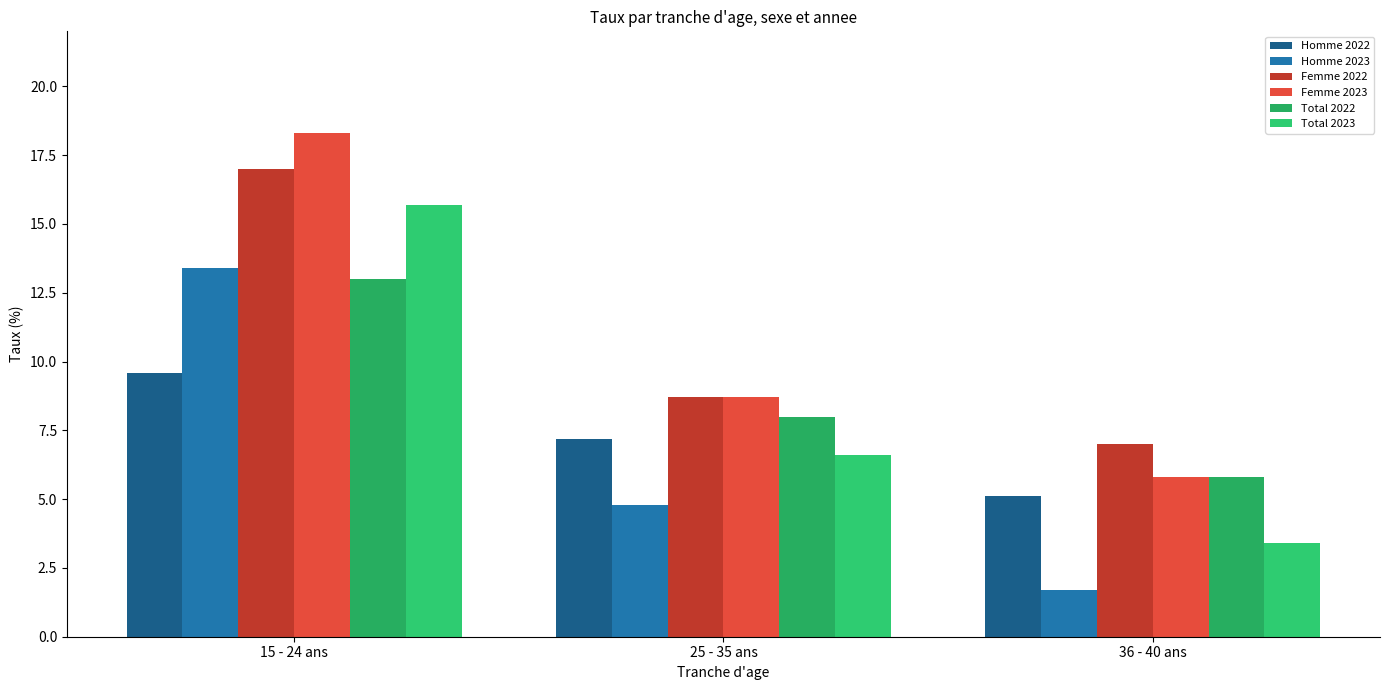

What are all the series names shown in the legend?

Homme 2022, Homme 2023, Femme 2022, Femme 2023, Total 2022, Total 2023